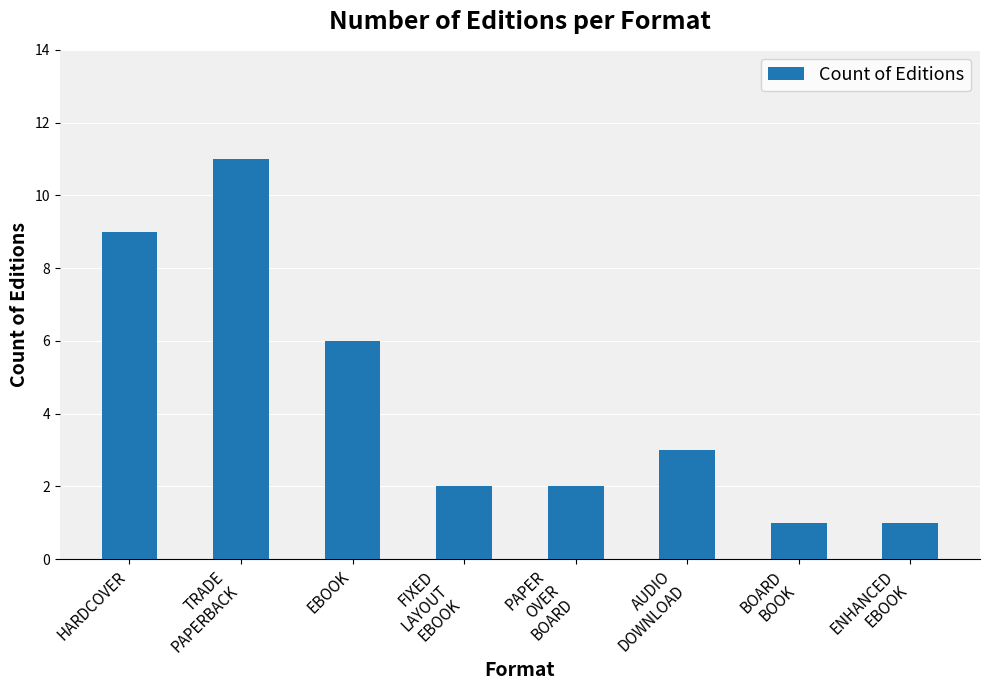

What is the difference between the values at HARDCOVER and ENHANCED
EBOOK?

8